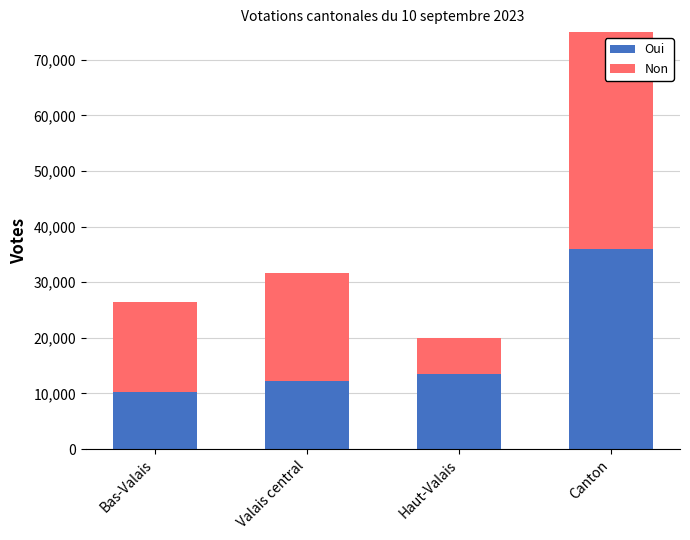

What is the spread (max minus min) of values at Bas-Valais?

6041